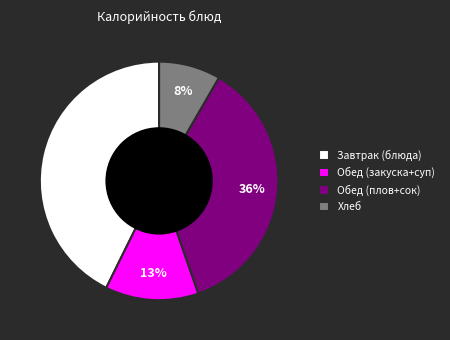

What is the ratio of the value at Обед (закуска+суп) to the value at Завтрак (блюда)?

0.3